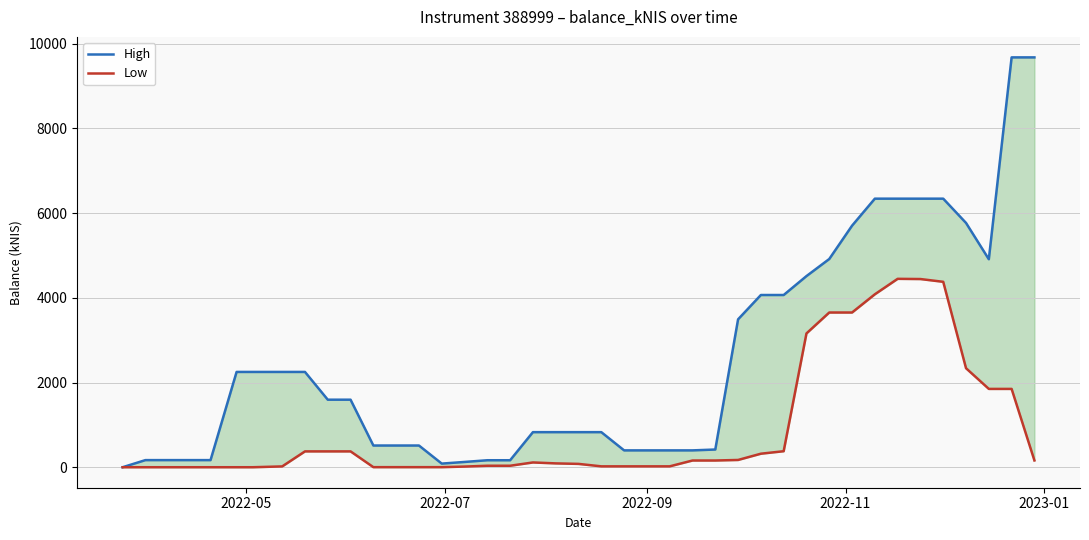

What is the average value of the Low series?

919.9